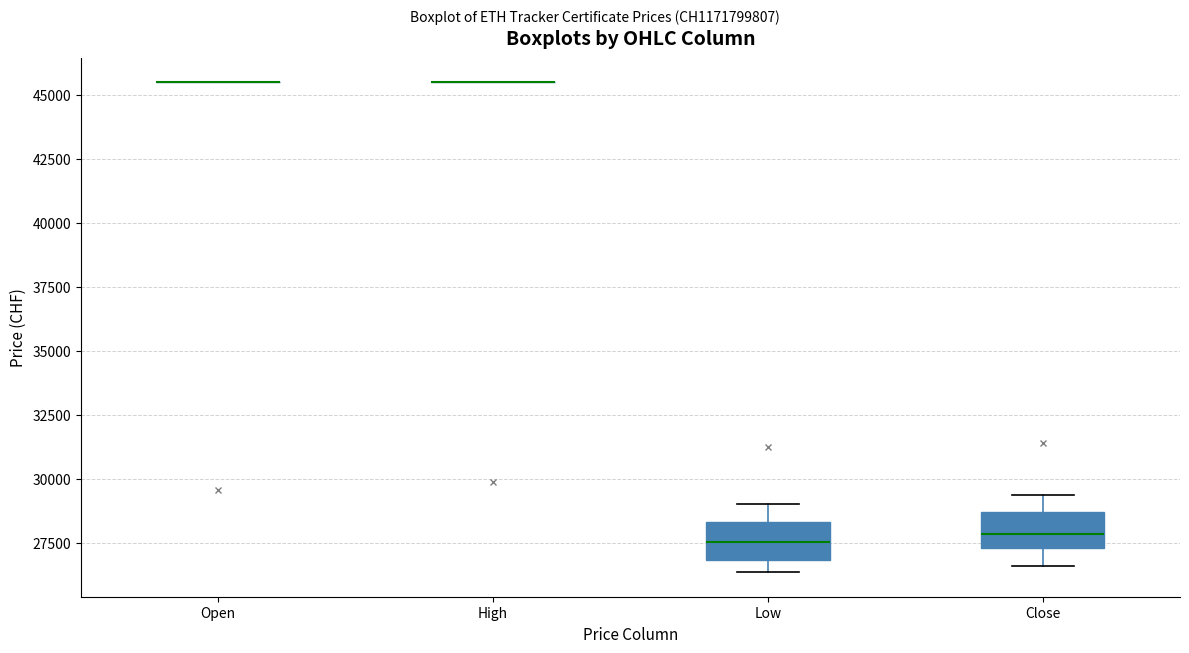

Reading left to right, transcribe this box plot: for each box, give where its median line is, the range the box spans, and where its two whiskers end, as read against the y-axis. The values are not printed on the chart, so give them approximately, as read against the axis.

Open: box collapsed to a line at 45500, whiskers 45500 to 45500
High: box collapsed to a line at 45500, whiskers 45500 to 45500
Low: median 27500, box 27000 to 28500, whiskers 26500 to 29000
Close: median 28000, box 27500 to 28500, whiskers 26500 to 29500